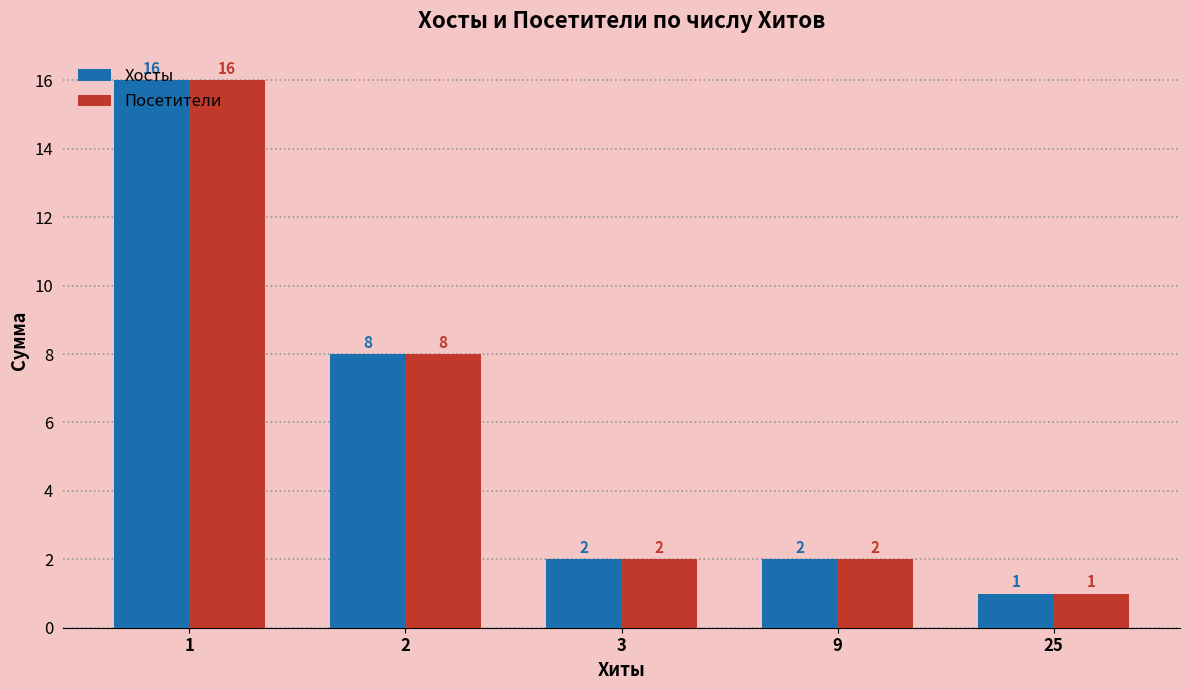

How many bars are there in each group?

2